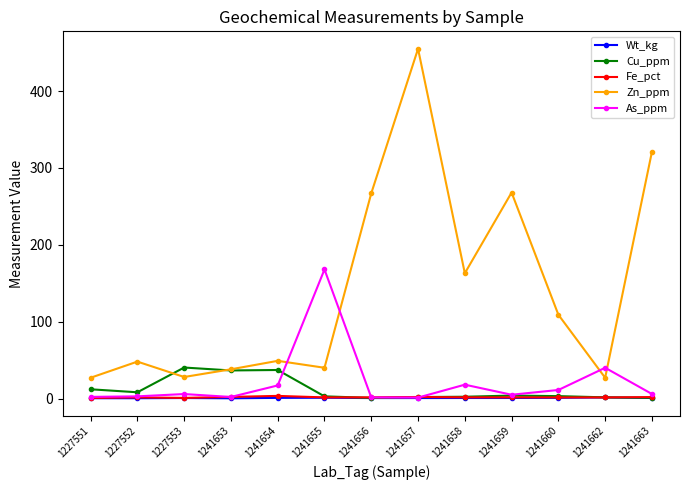

How many data points in As_ppm are less than 5?

6